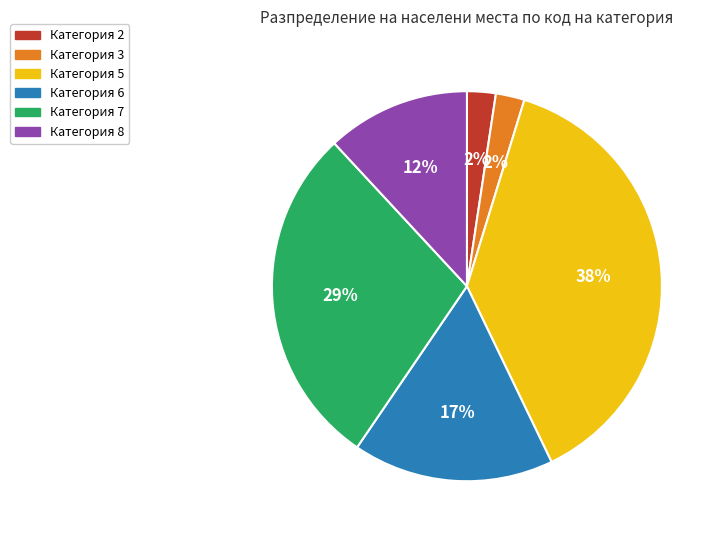

To the nearest percent, what portion does Категория 6 represent?

17%